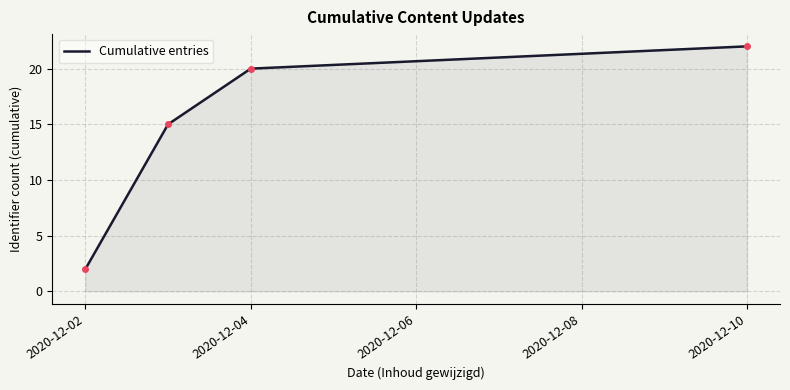

True or false: there are more than 0 points higher than both neighbors.

False